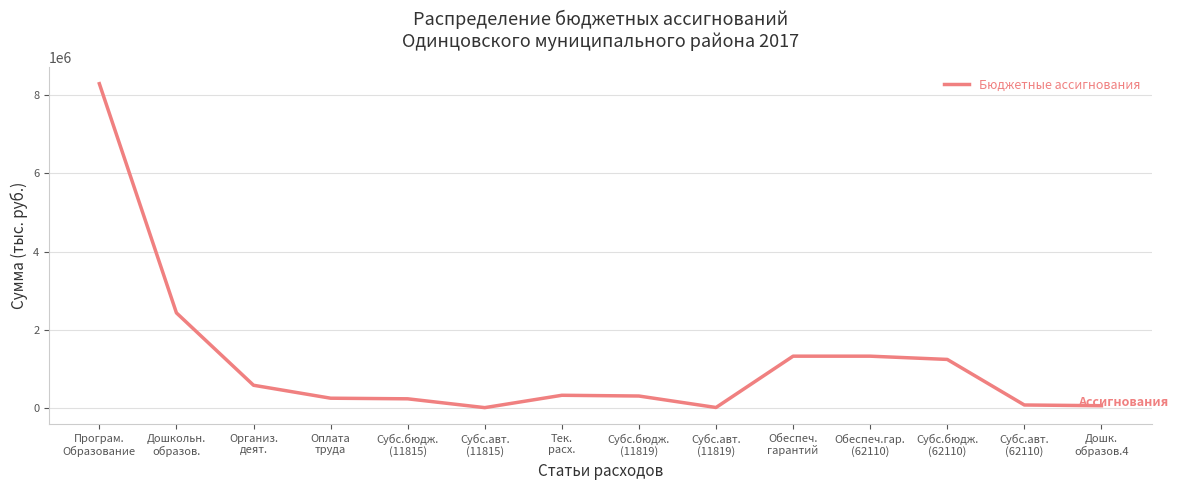

What is the difference between the maximum and minimum values?

8276522.9